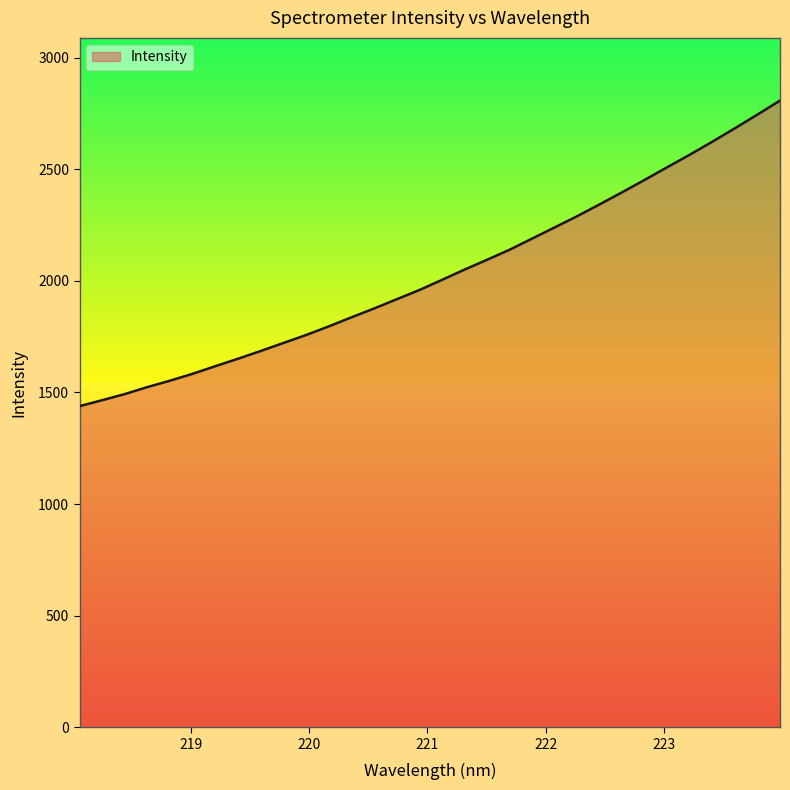

Does the chart have visible grid lines?

No